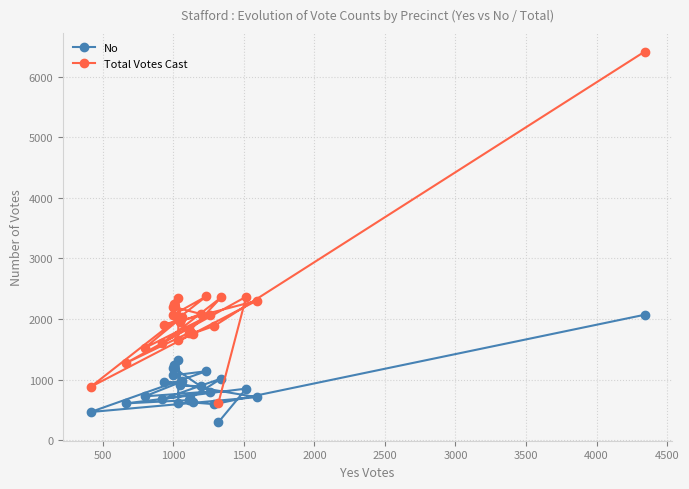

What is the value of the No point at the 9th from the left?

1316